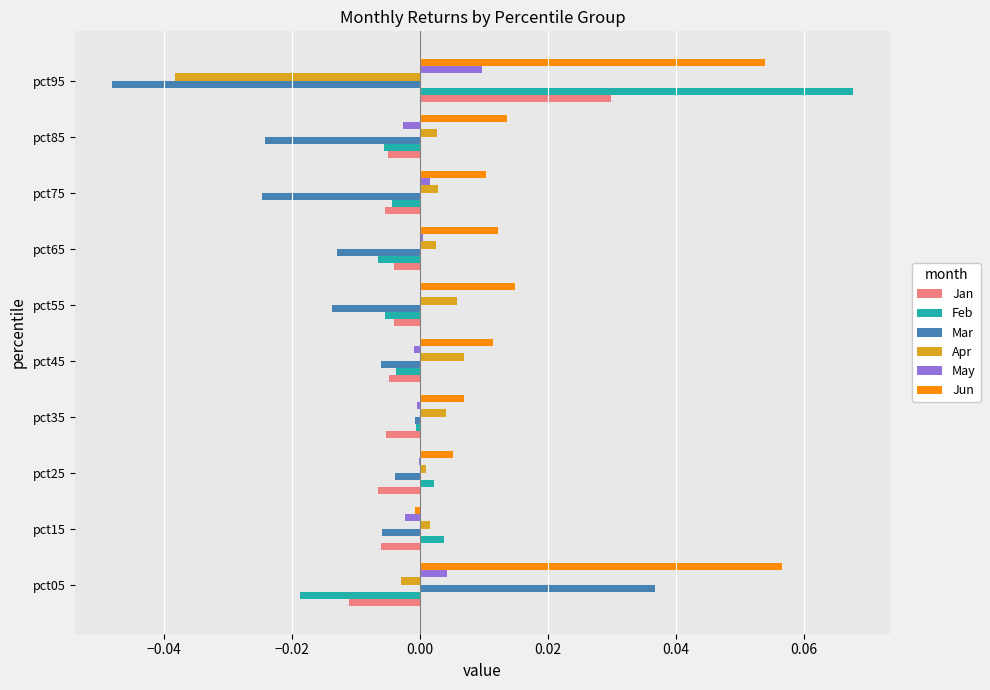

Which series has the largest total across all categories?

Jun